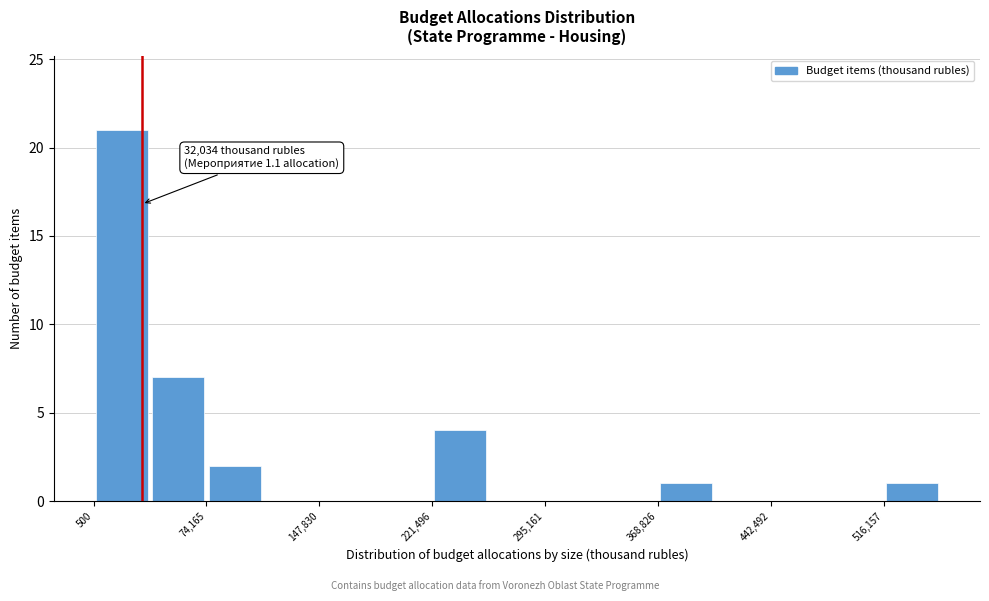

Around what value on the x-axis is the tallest bar? Give the approximate position of its centre, as read against the axis.

20000